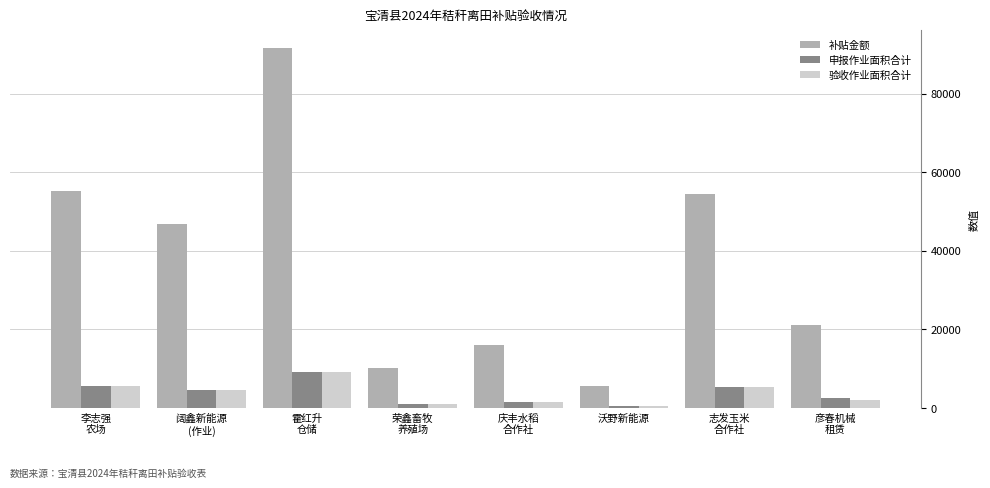

How many series are shown in this chart?

3